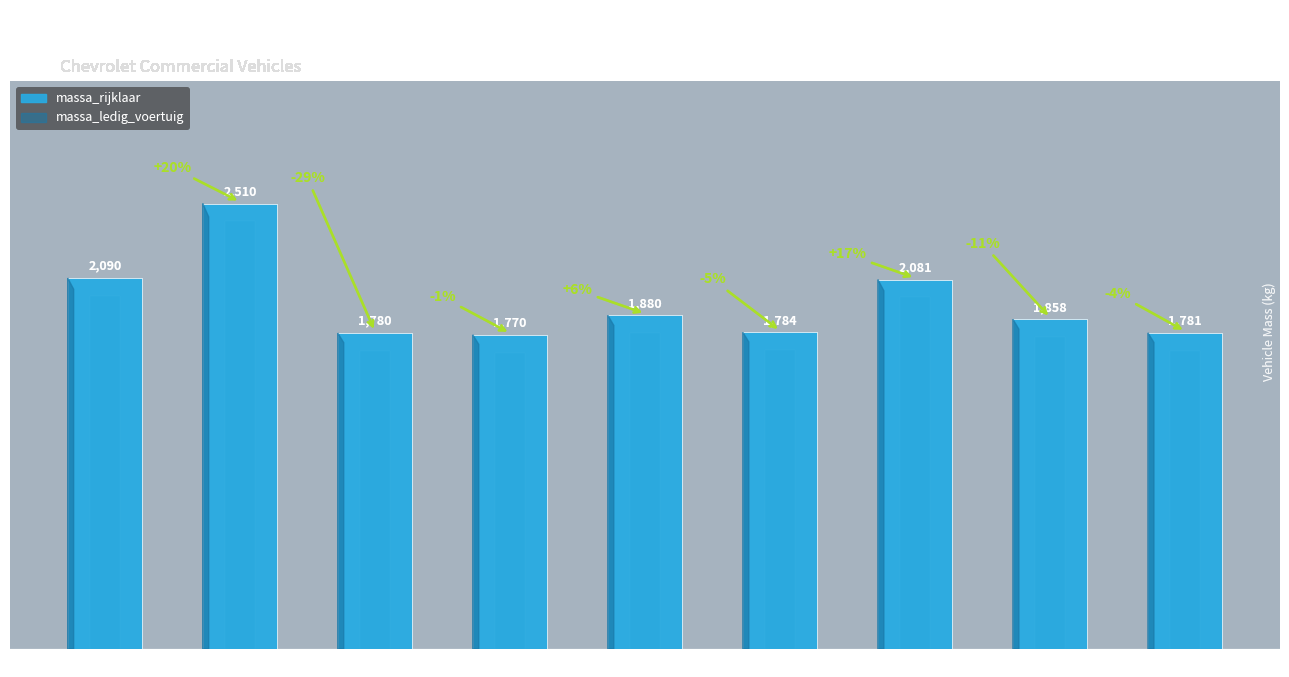

Does the chart contain any negative values?

No